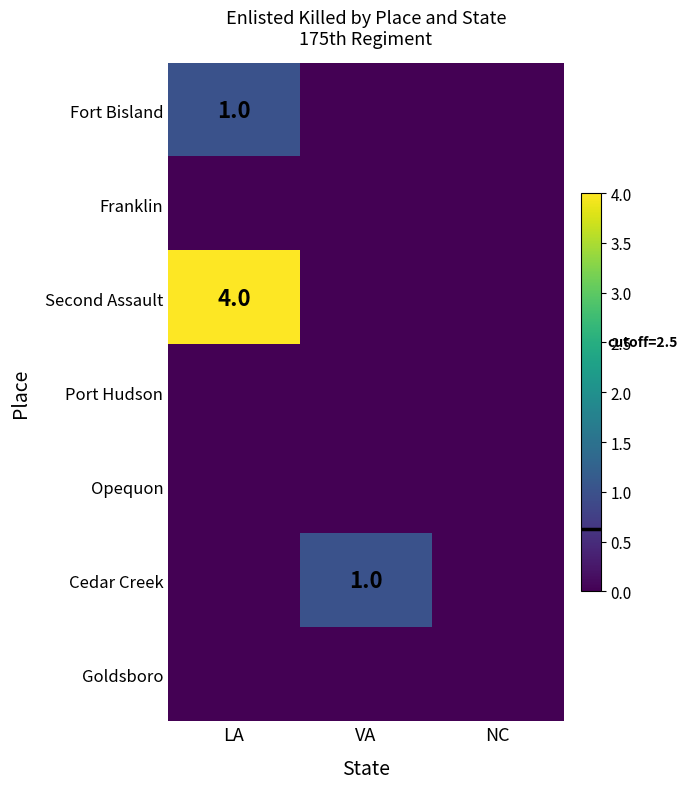

True or false: Cedar Creek has a value of 2 at VA.

False